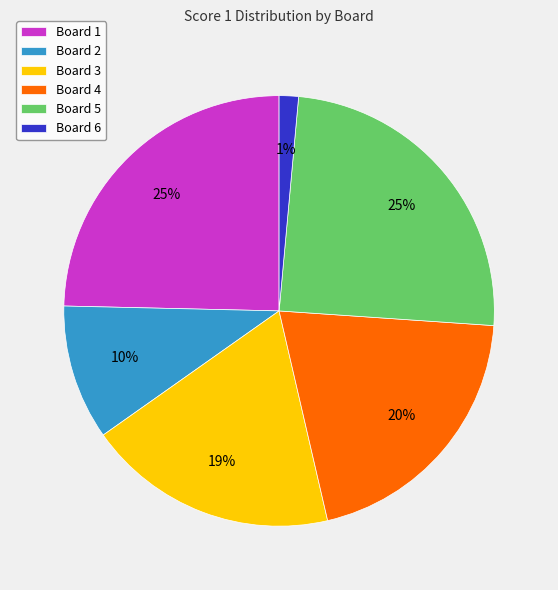

To the nearest percent, what portion does Board 1 represent?

25%